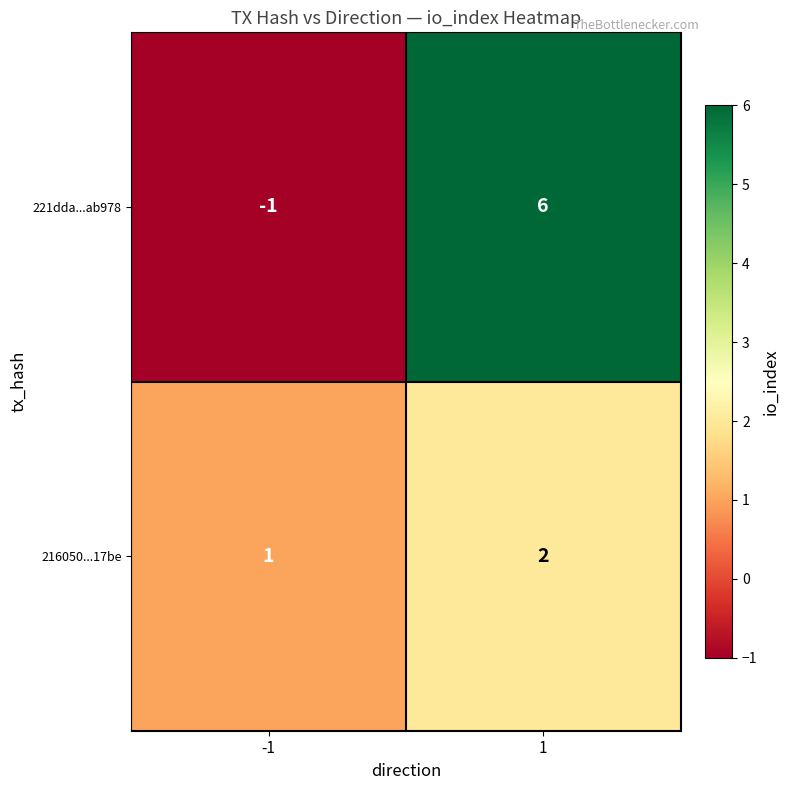

What is the difference between the 221dda...ab978 values at -1 and 1?

7